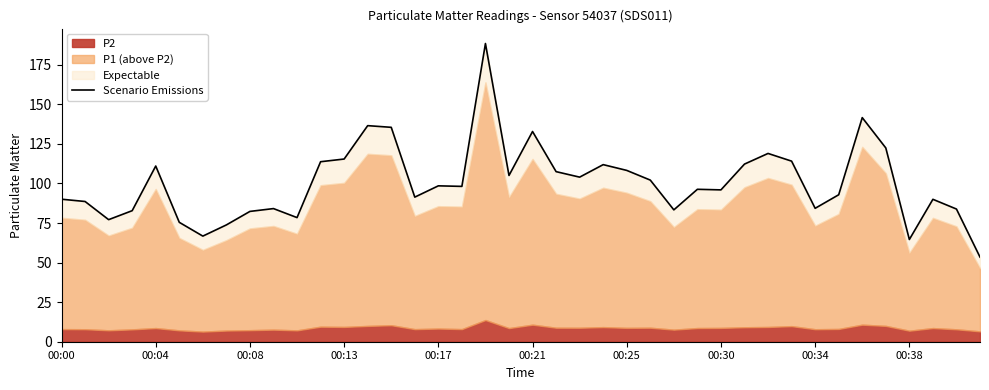

Does the chart have visible grid lines?

No